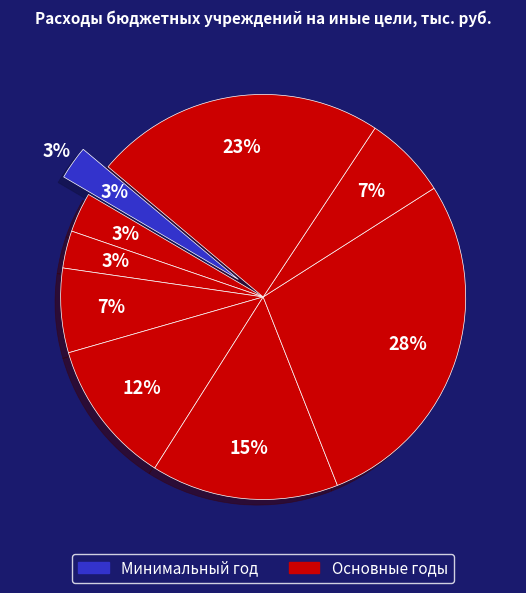

Does any single category account for the majority?

No